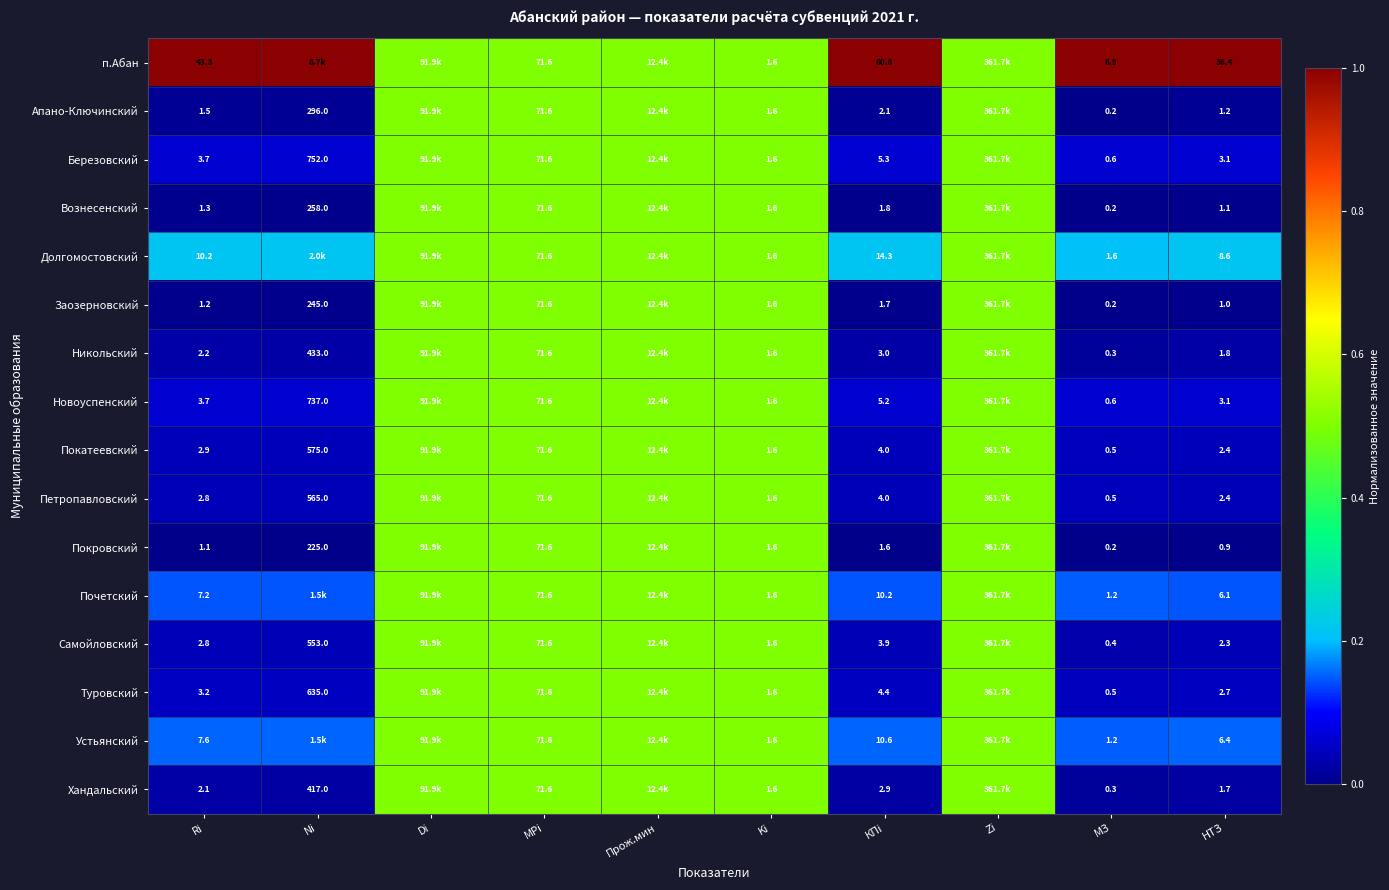

Is the value of Вознесенский at Ri greater than the value of Никольский at КПi?

No